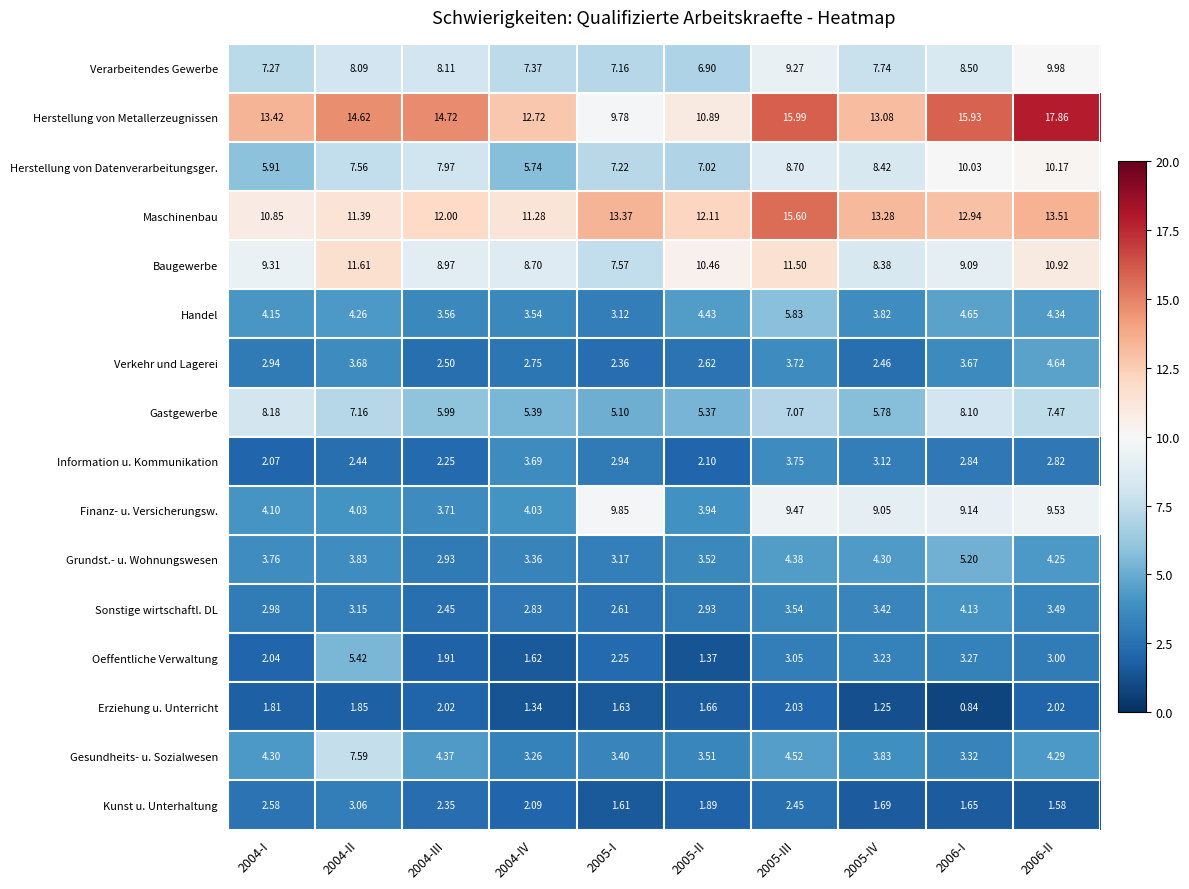

Which series has the largest range (max minus min)?

Herstellung von Metallerzeugnissen